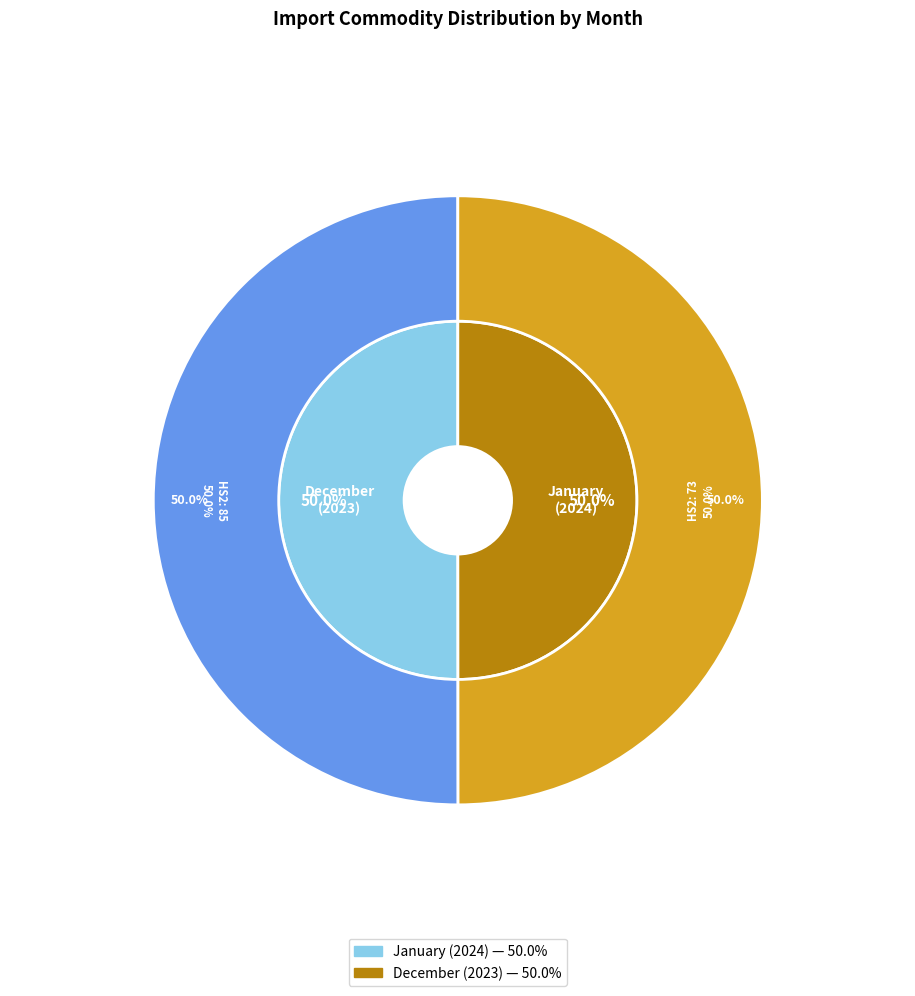

Rank the categories by value from lowest to highest.

December, January